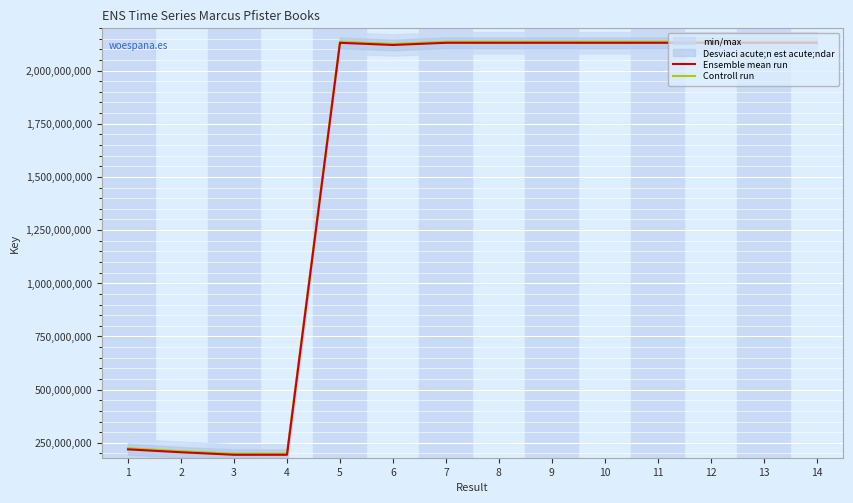

Reading right to left, transcribe all the data shown in this chart.

Ensemble mean run: 14=2130396687	13=2130390889	12=2130383562	11=2130393515	10=2130385948	9=2130407881	8=2130401153	7=2130383576	6=2120133182	5=2130383547	4=193804037	3=193804530	2=205619246	1=219312478
Controll run: 14=2135396687	13=2135390889	12=2135383562	11=2135393515	10=2135385948	9=2135407881	8=2135401153	7=2135383576	6=2125133182	5=2135383547	4=198804037	3=198804530	2=210619246	1=224312478